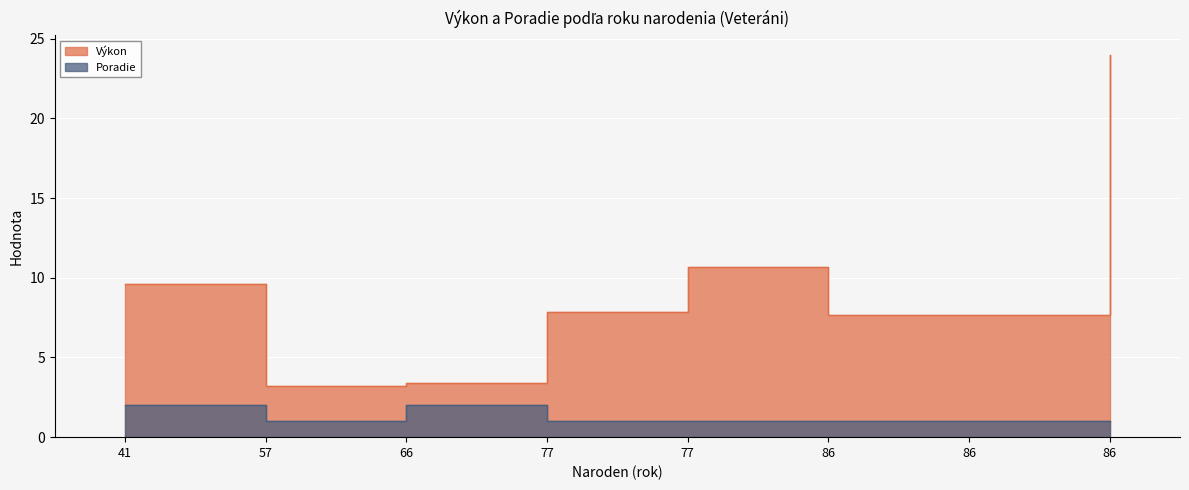

At which category is the sum across all series the highest?

86